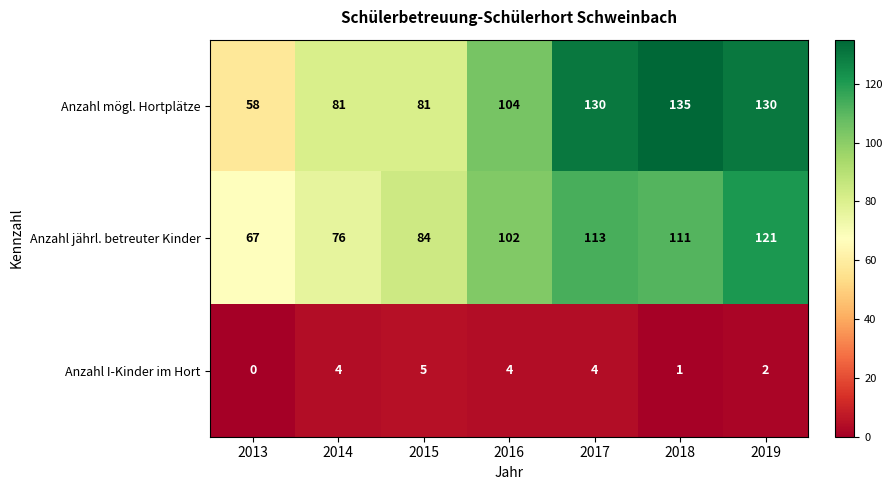

What is the difference between the maximum and minimum values in the Anzahl jährl. betreuter Kinder series?

54